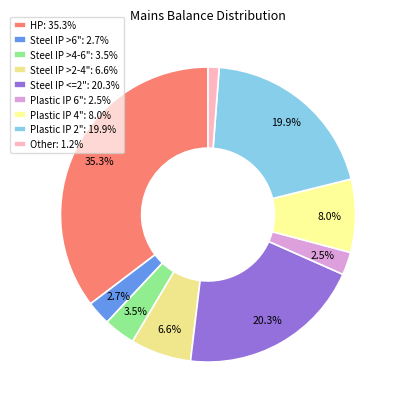

Approximately how many times larger is the value at Plastic IP 6" compared to Steel IP <=2"?

0.1